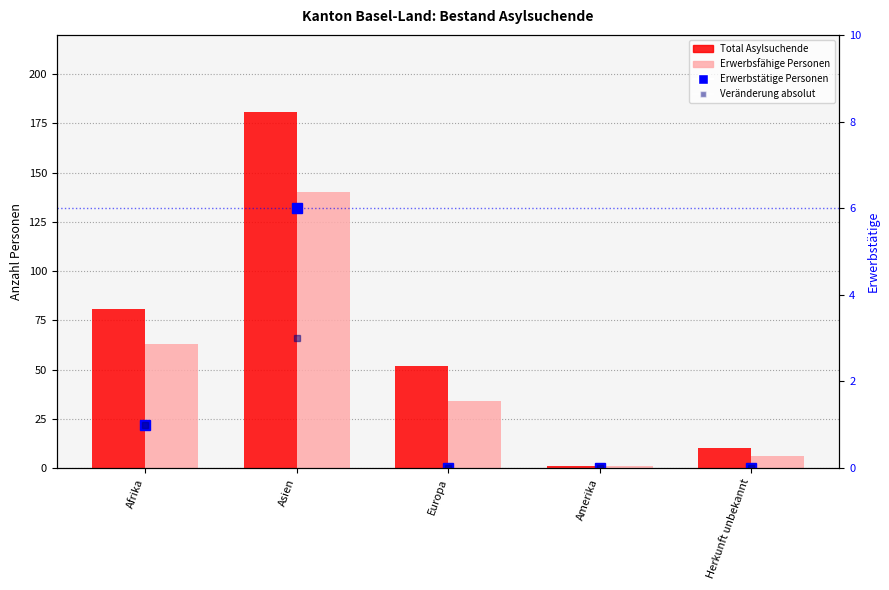

Count the Veränderung absolut values in the range 0 to 1.

4